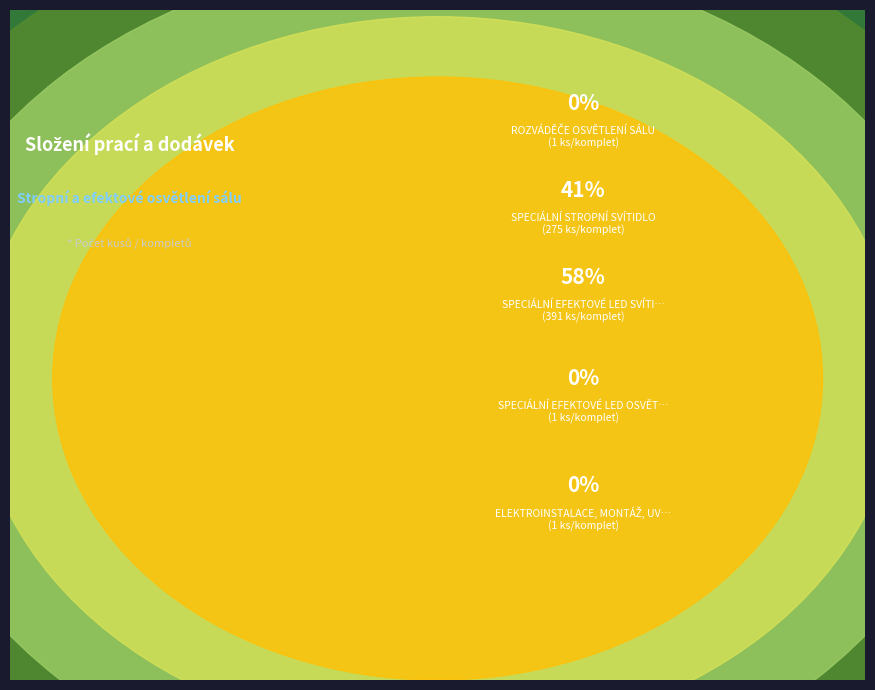

To the nearest percent, what is the combined percentage of SPECIÁLNÍ STROPNÍ SVÍTIDLO and SPECIÁLNÍ EFEKTOVÉ LED OSVĚTLENÍ VARHAN?

41%